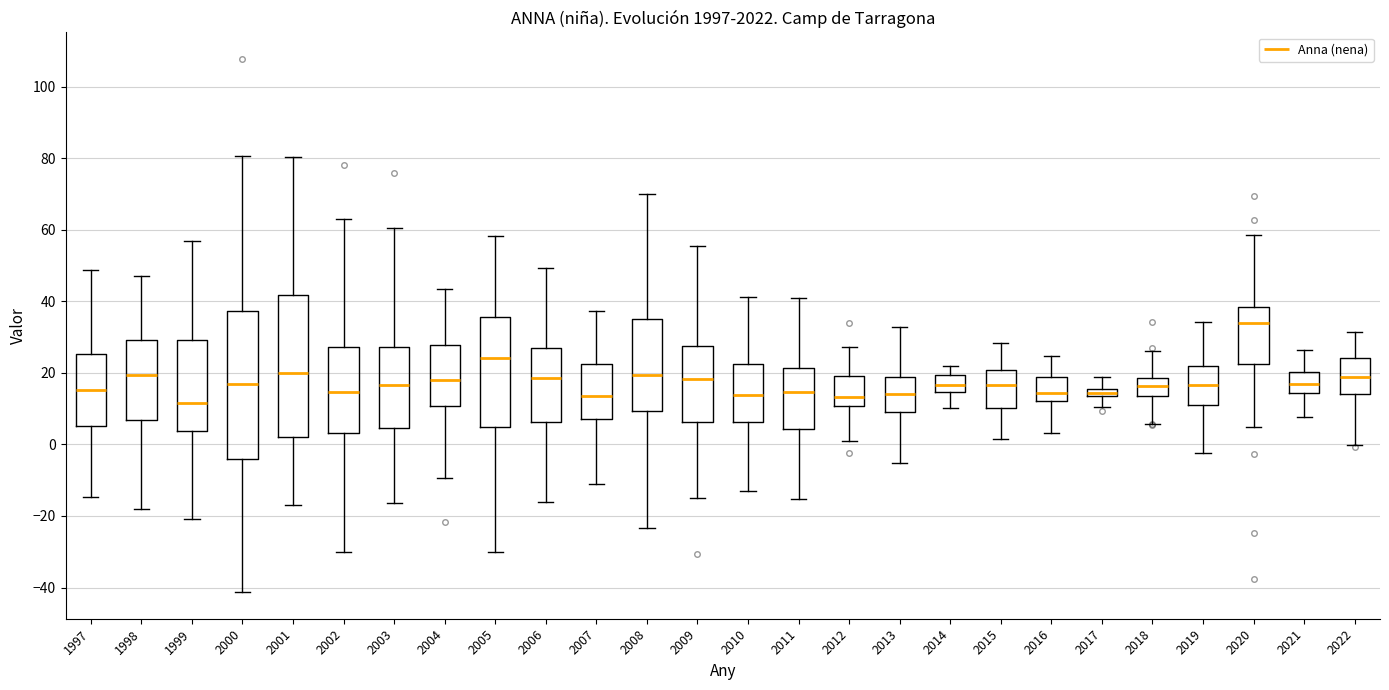

Where does the median line of the box at x = 1999 sit on the y-axis? The values are not printed on the chart, so give them approximately, as read against the axis.

12